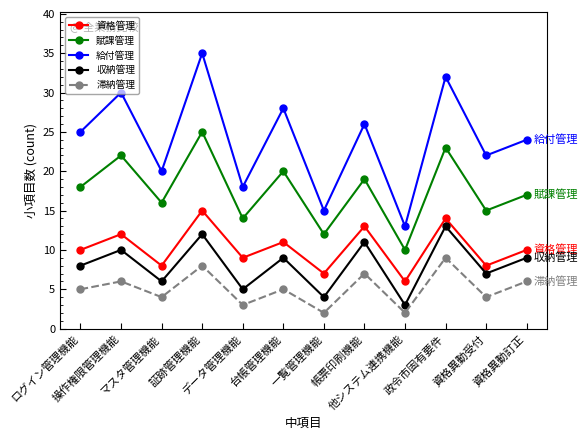

What are all the series names shown in the legend?

資格管理, 賦課管理, 給付管理, 収納管理, 滞納管理